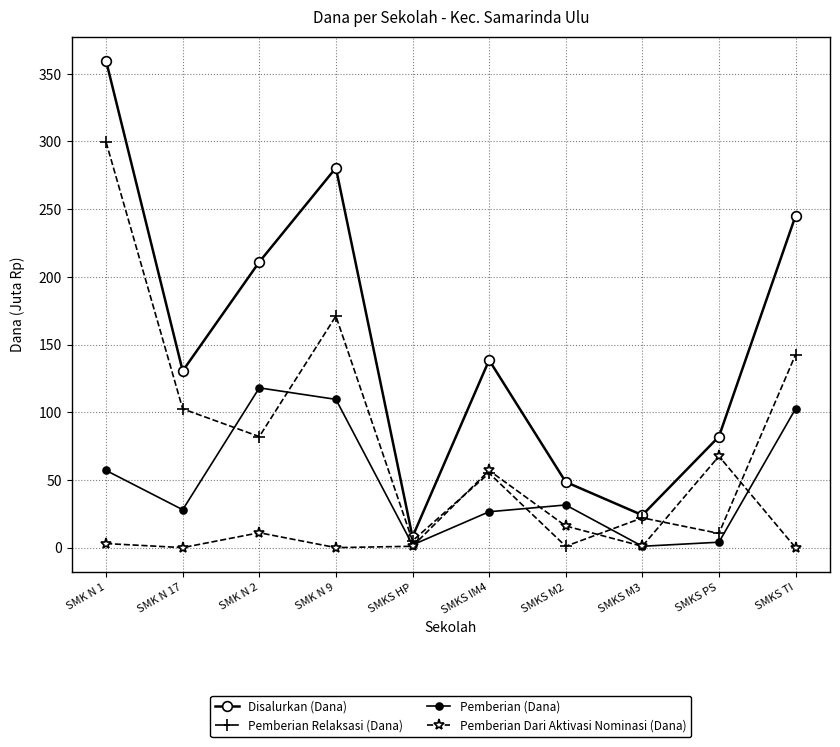

Rank the categories by Pemberian Dari Aktivasi Nominasi (Dana) value from lowest to highest.

SMK N 17, SMK N 9, SMKS TI, SMKS HP, SMKS M3, SMK N 1, SMK N 2, SMKS M2, SMKS IM4, SMKS PS